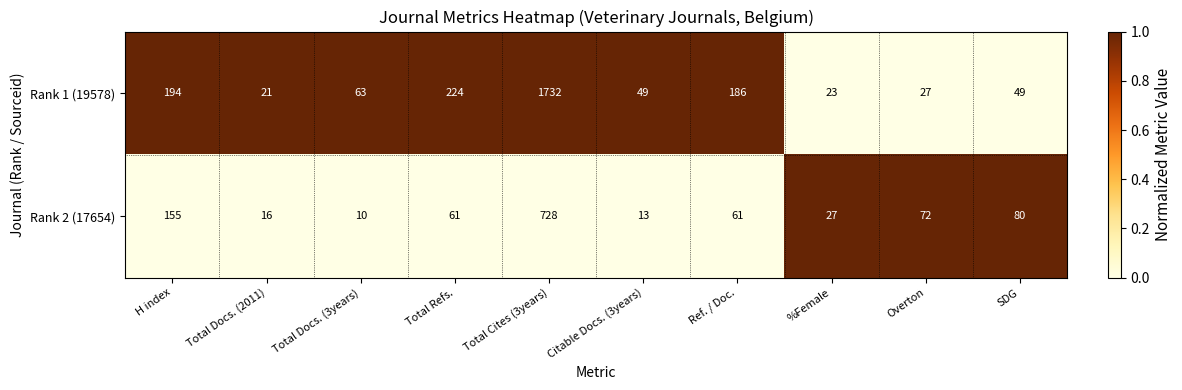

Which series has the largest range (max minus min)?

Rank 1 (19578)